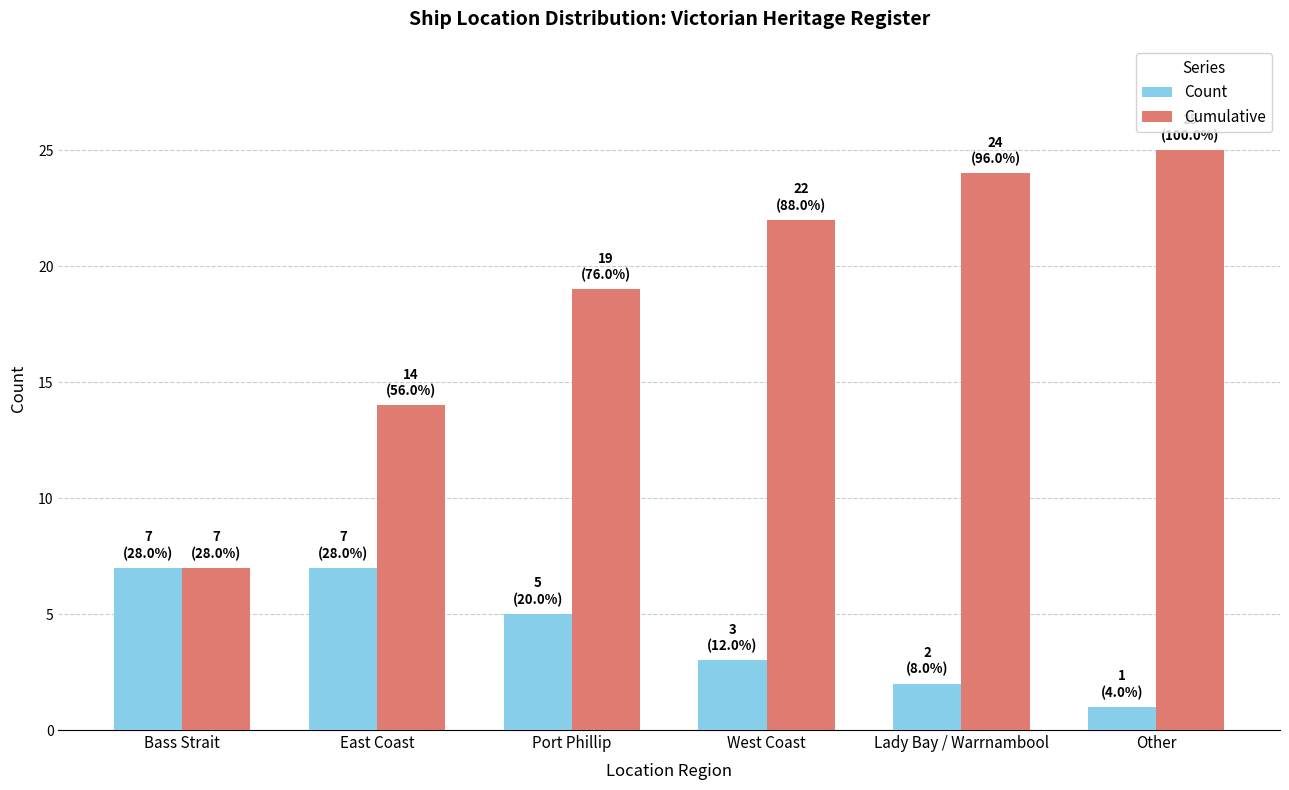

What is the average value of the Count series?

4